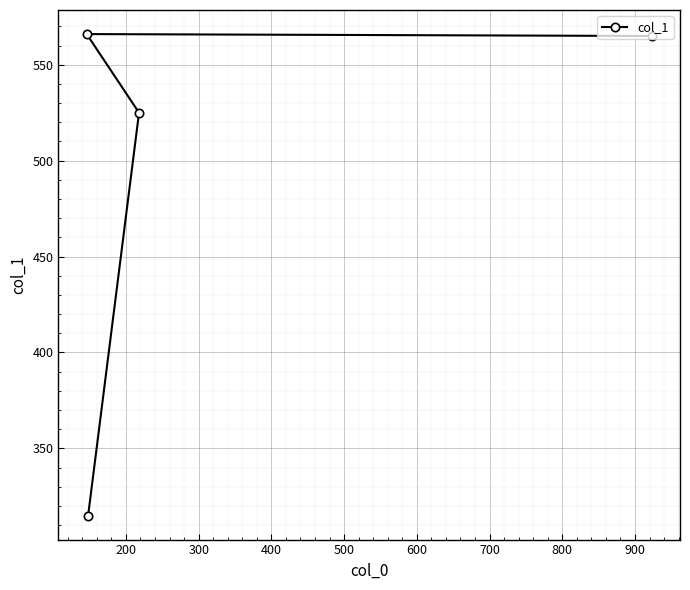

What is the value of the 2nd point from the left?

315